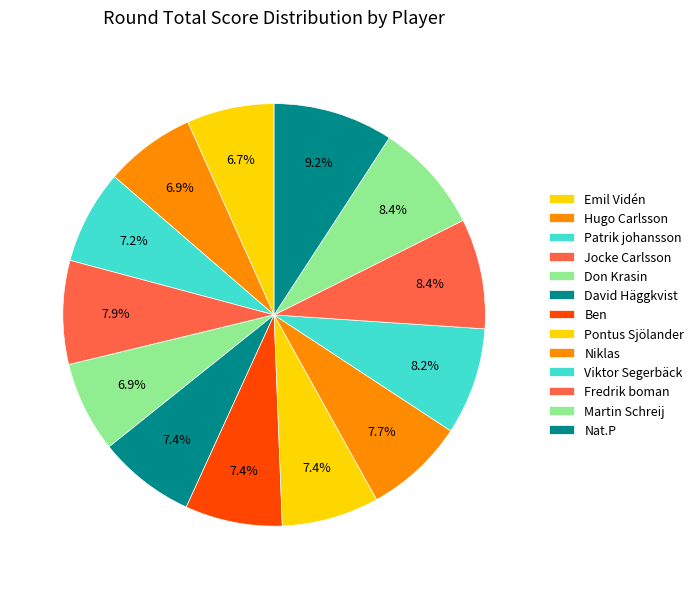

Count the number of slices in the pie.

13